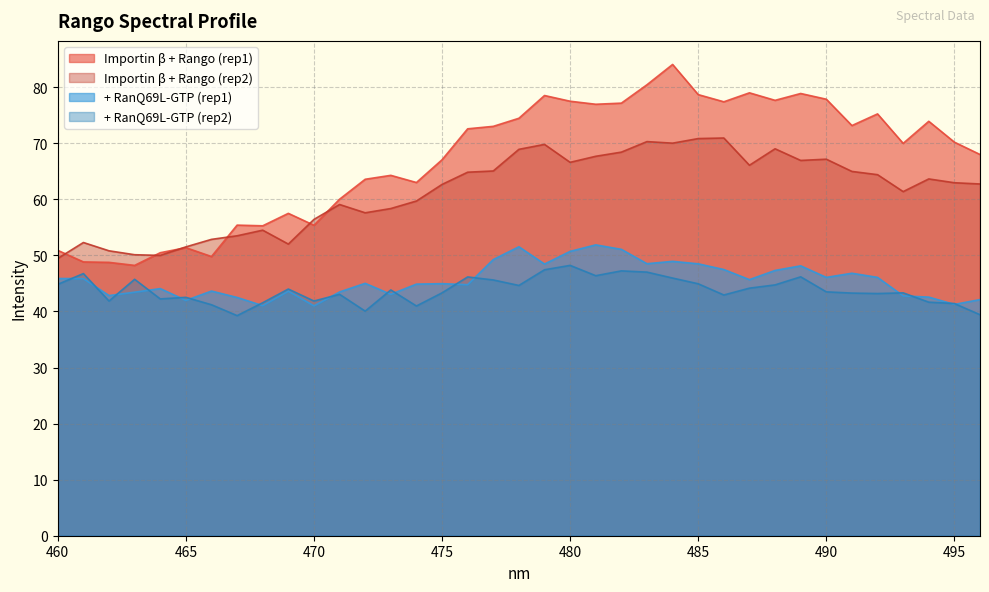

List the series in order of their peak value, highest first.

Importin β + Rango (rep1), Importin β + Rango (rep2), + RanQ69L-GTP (rep1), + RanQ69L-GTP (rep2)